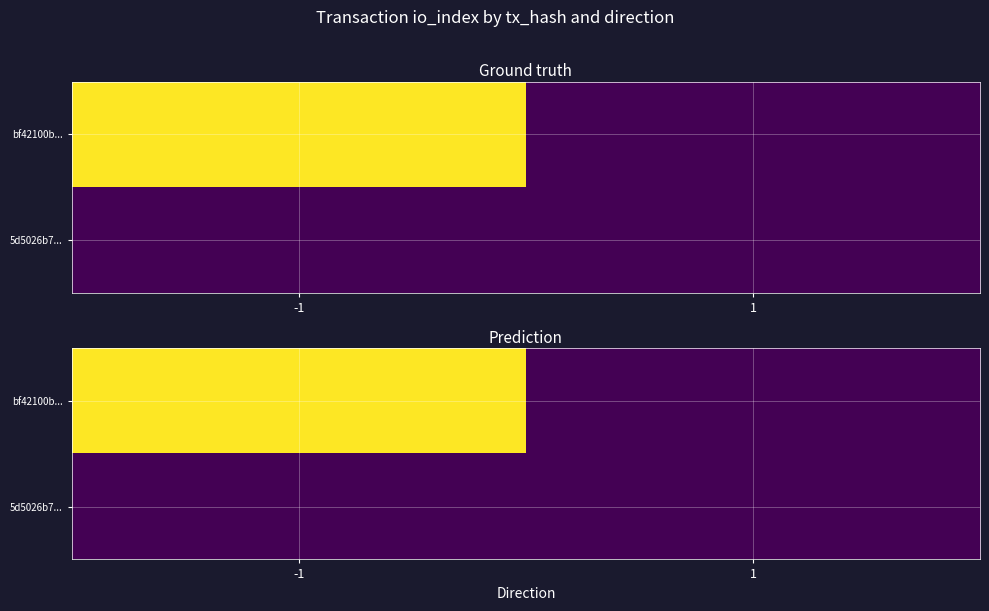

How many data points in bf42100b... are less than 103?

1